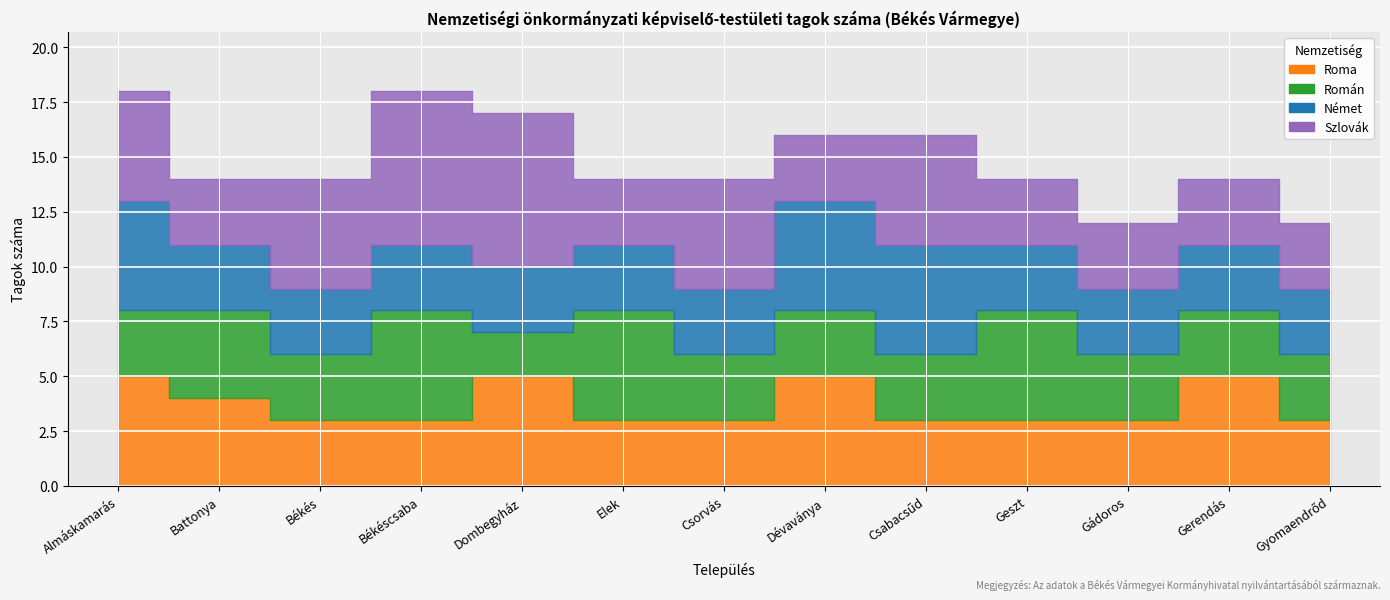

What is the difference between the highest and lowest values at Elek?

2